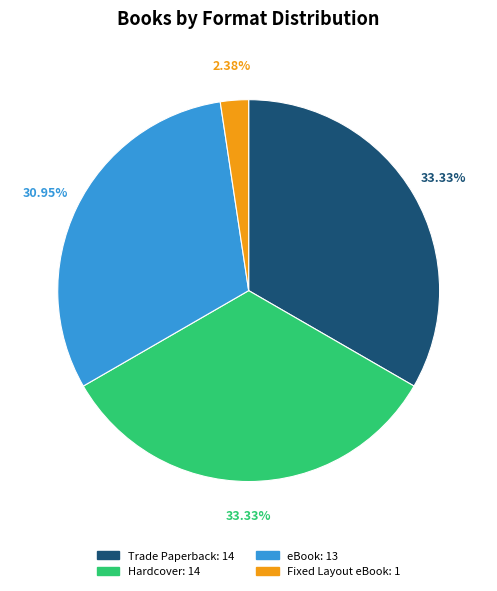

What portion of the pie excludes Fixed Layout eBook?

97.6%